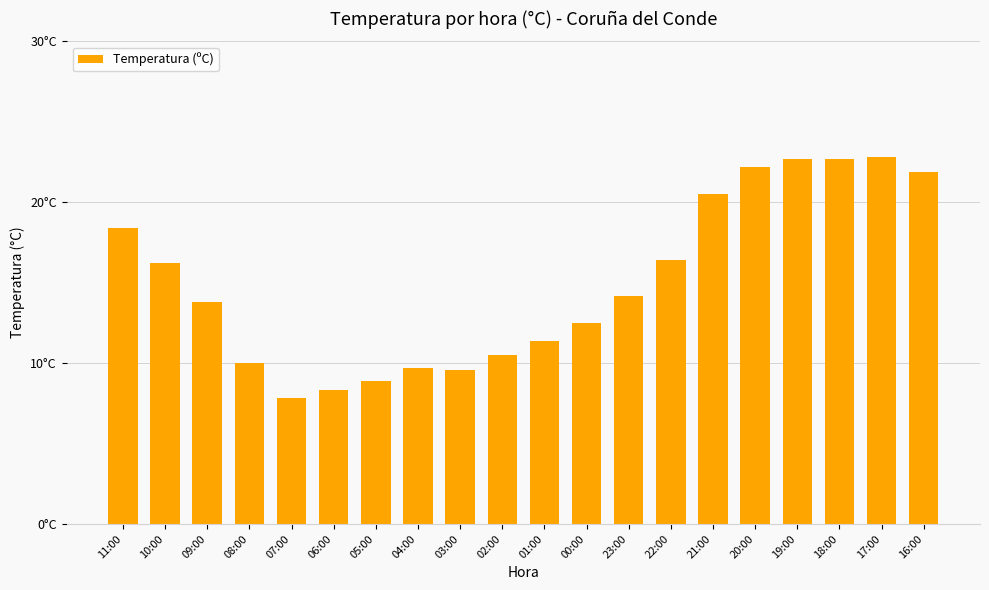

What is the average value?

15.0